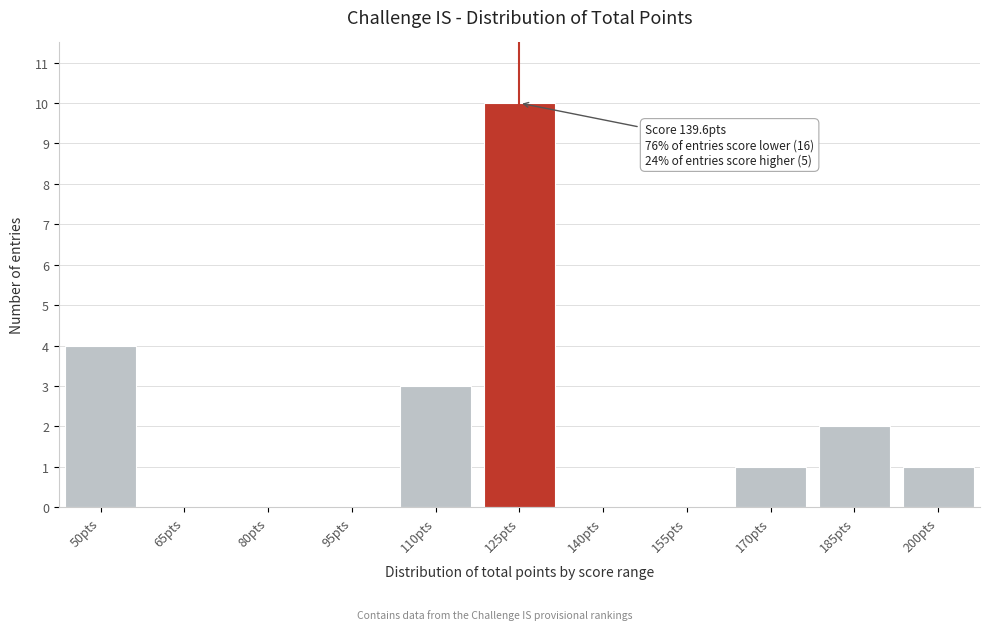

Reading right to left, extract all data points from this chart.

200pts=1	185pts=2	170pts=1	155pts=0	140pts=0	125pts=10	110pts=3	95pts=0	80pts=0	65pts=0	50pts=4